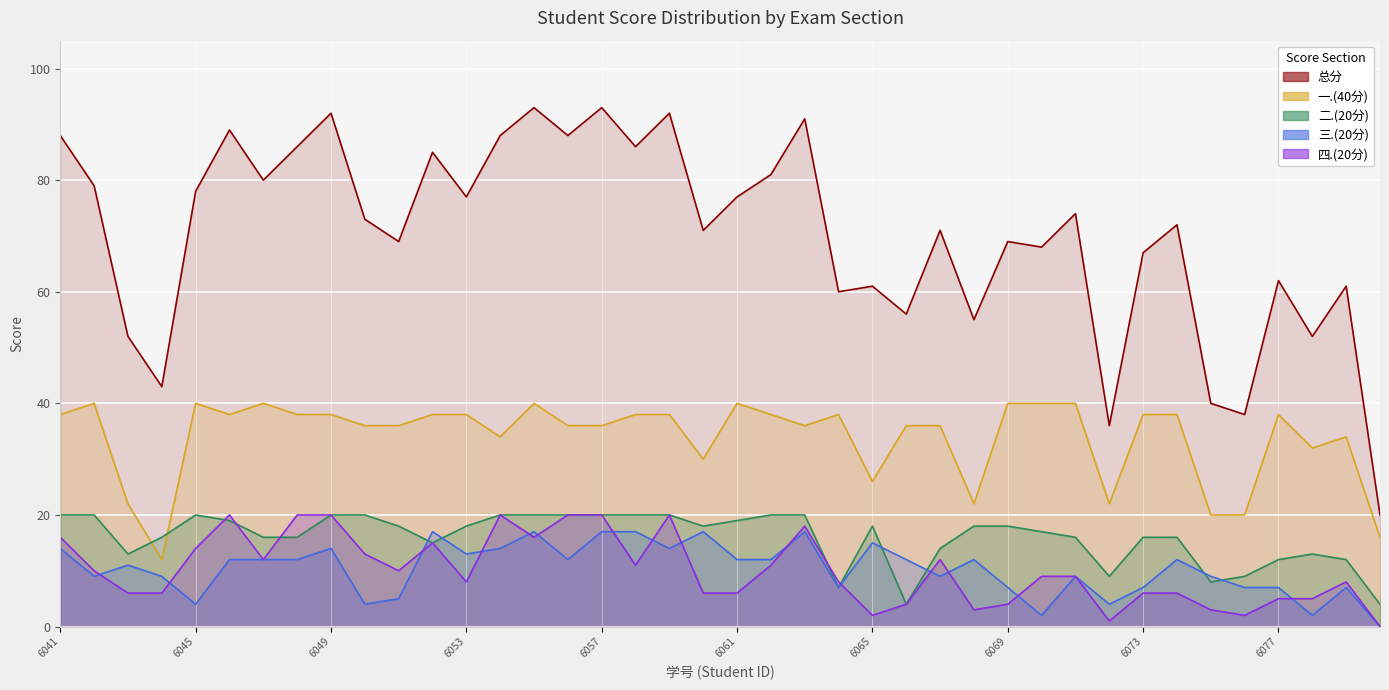

How many data points does each series have?

40